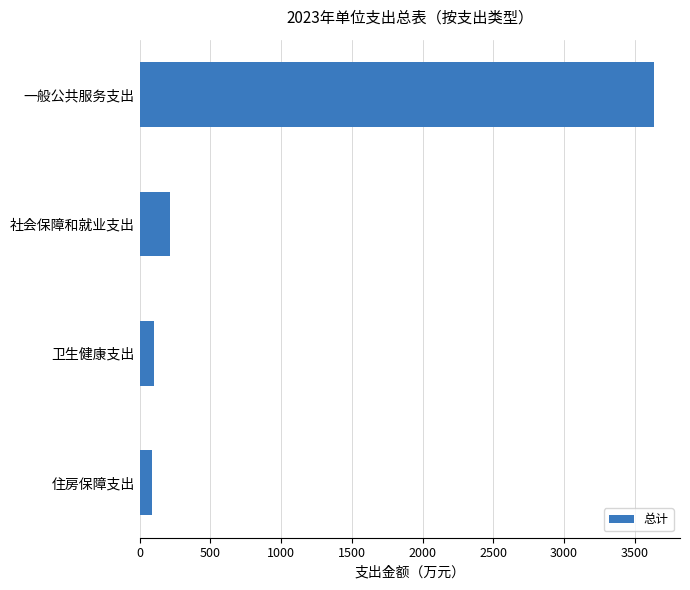

Is it true that the value at 住房保障支出 is 88.6?

True